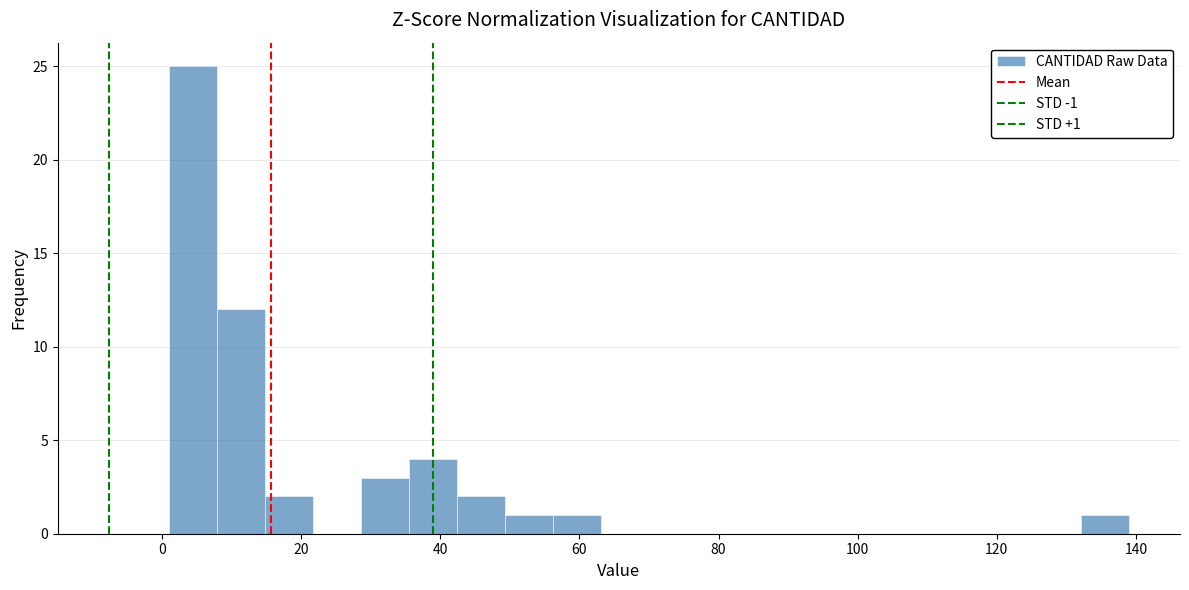

Around what value on the x-axis is the tallest bar? Give the approximate position of its centre, as read against the axis.

4